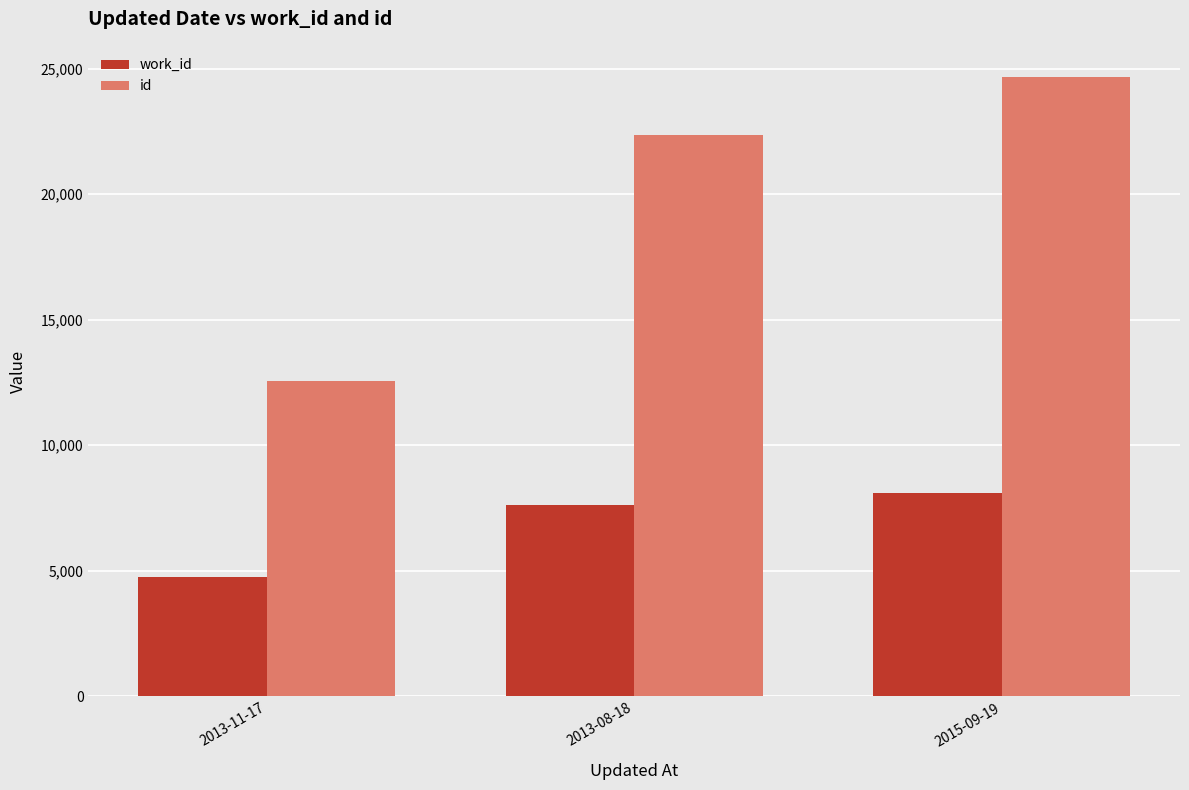

True or false: work_id has a value of 3090 at 2013-11-17.

False